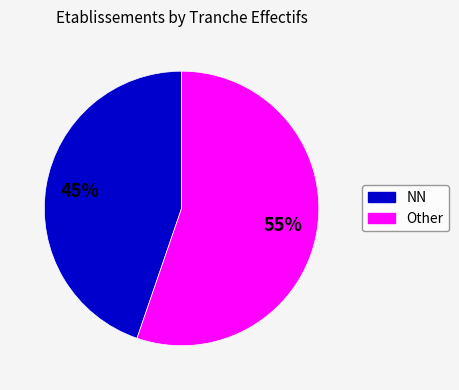

Is there a majority slice in this chart?

Yes